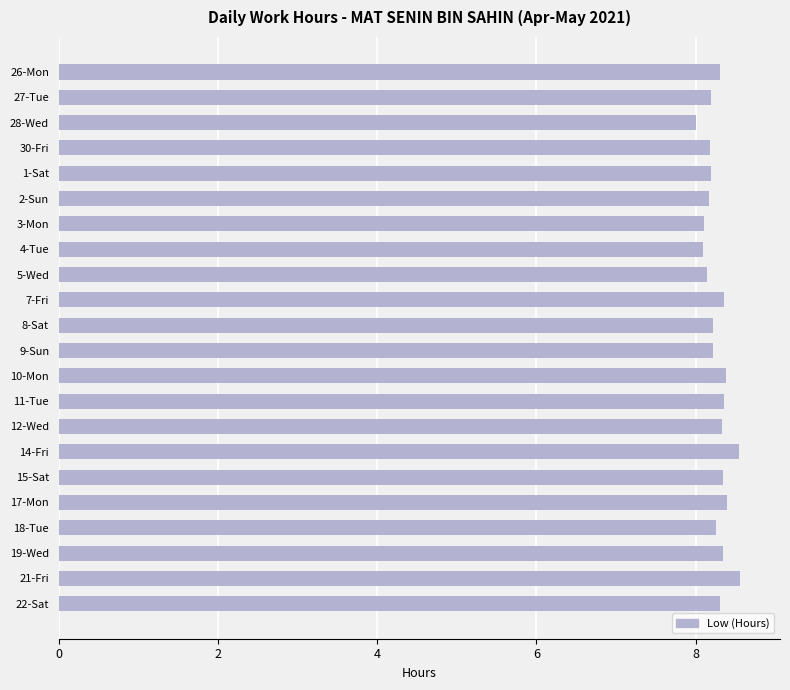

What is the average value?

8.3